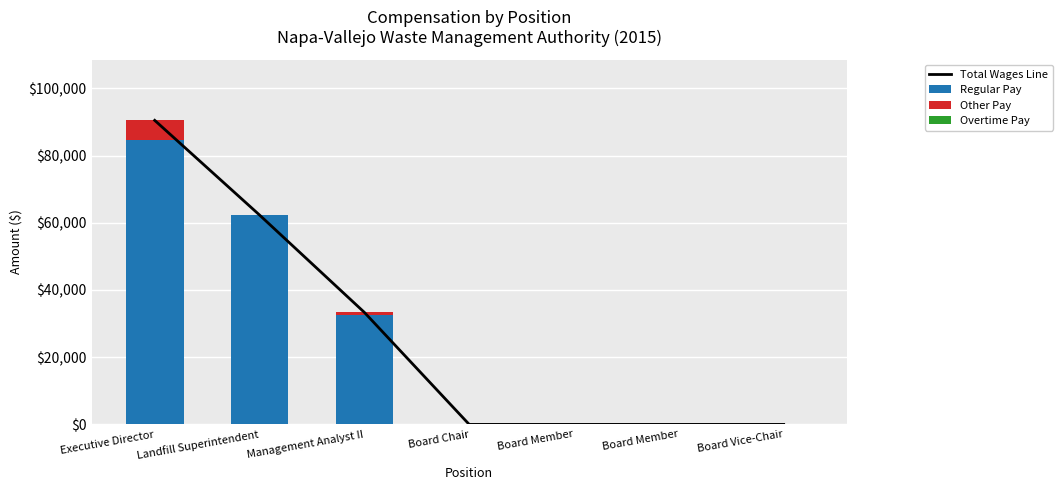

What is the highest value of the Total Wages Line series?

90490